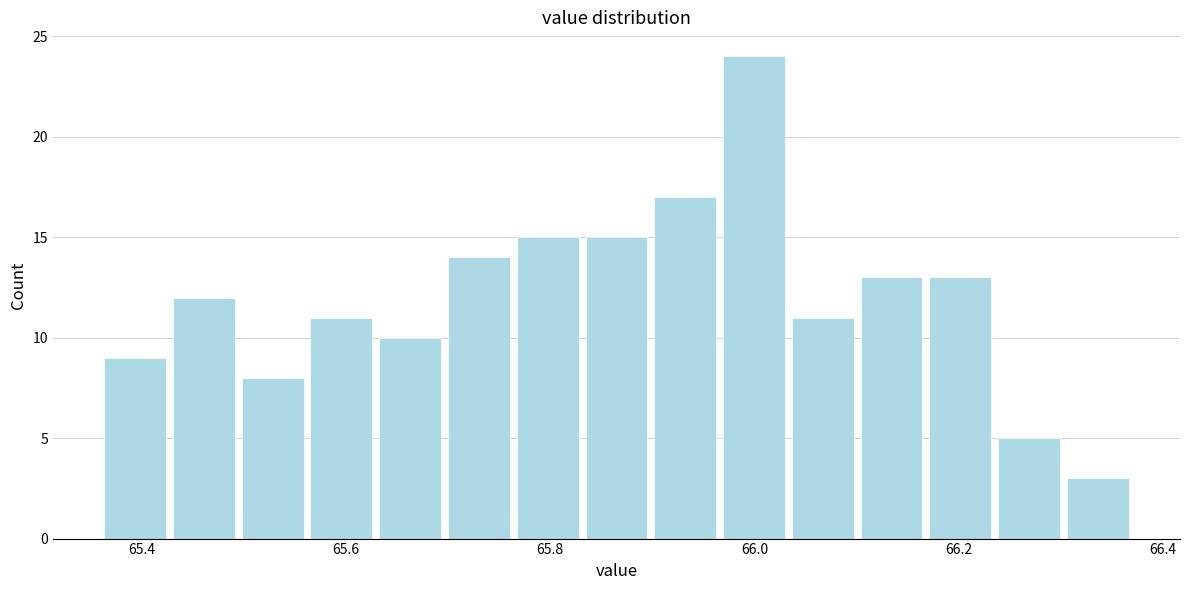

Around what value on the x-axis is the tallest bar? Give the approximate position of its centre, as read against the axis.

66.00